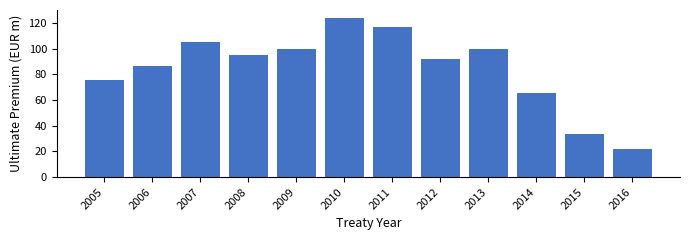

What is the value of the 11th bar from the left?

33.2